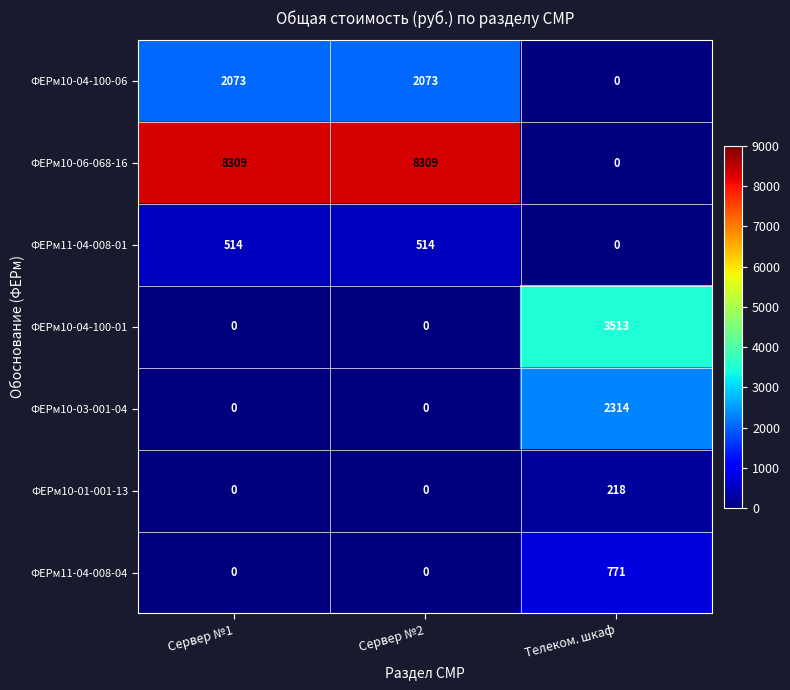

At how many categories does at least one series exceed 6835?

2